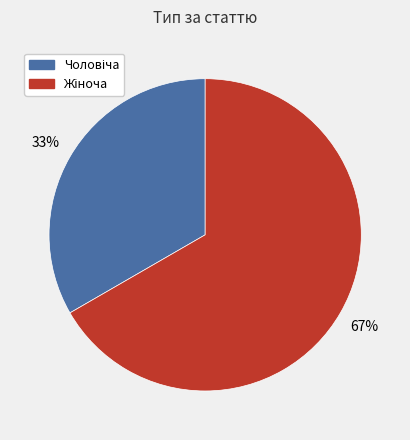

To the nearest percent, what is the average slice percentage?

50%